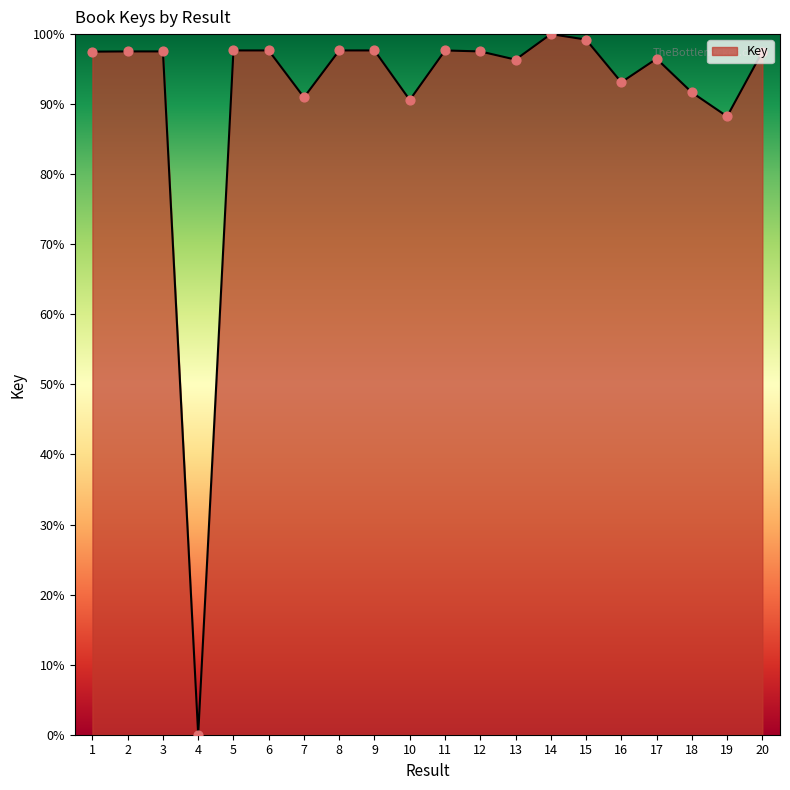

Approximately how many times larger is the value at 19 compared to 14?

0.9